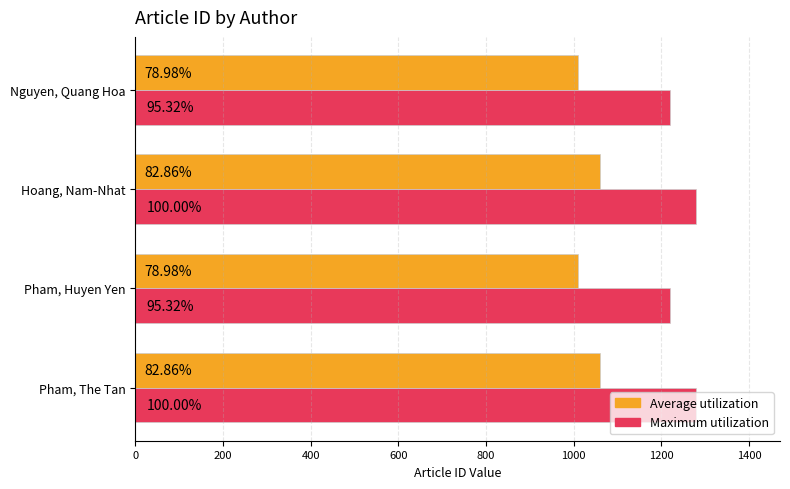

What is the value of the Average utilization bar at the 4th from the left?

1010.2